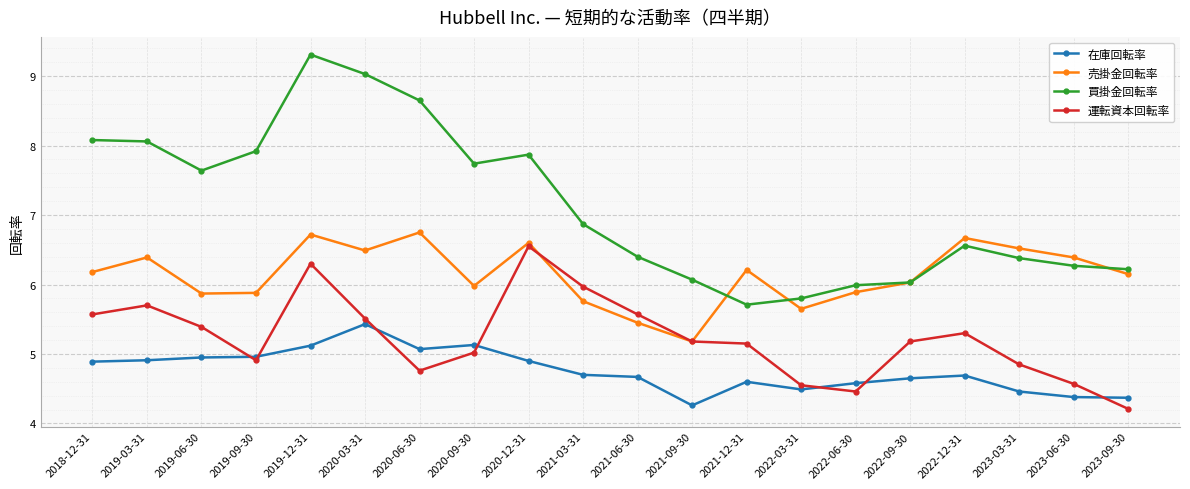

The value of 運転資本回転率 at 2018-12-31 is 5.6. True or false?

True